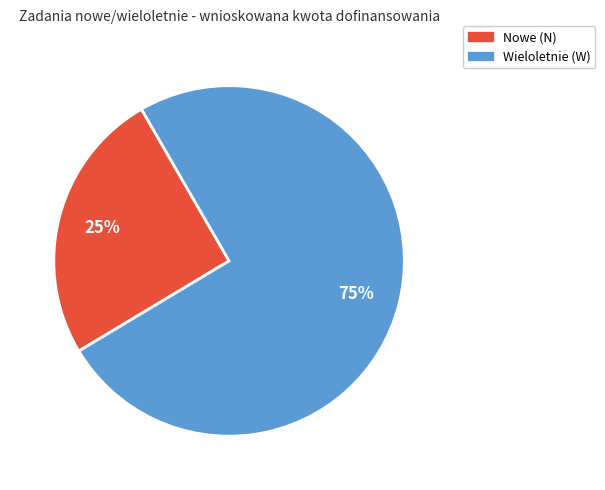

Which has a higher value, Wieloletnie (W) or Nowe (N)?

Wieloletnie (W)